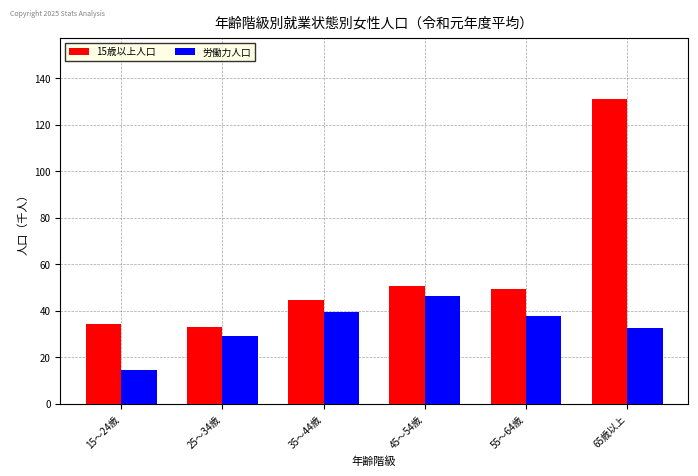

The value of 15歳以上人口 at 45～54歳 is 50.8. True or false?

True